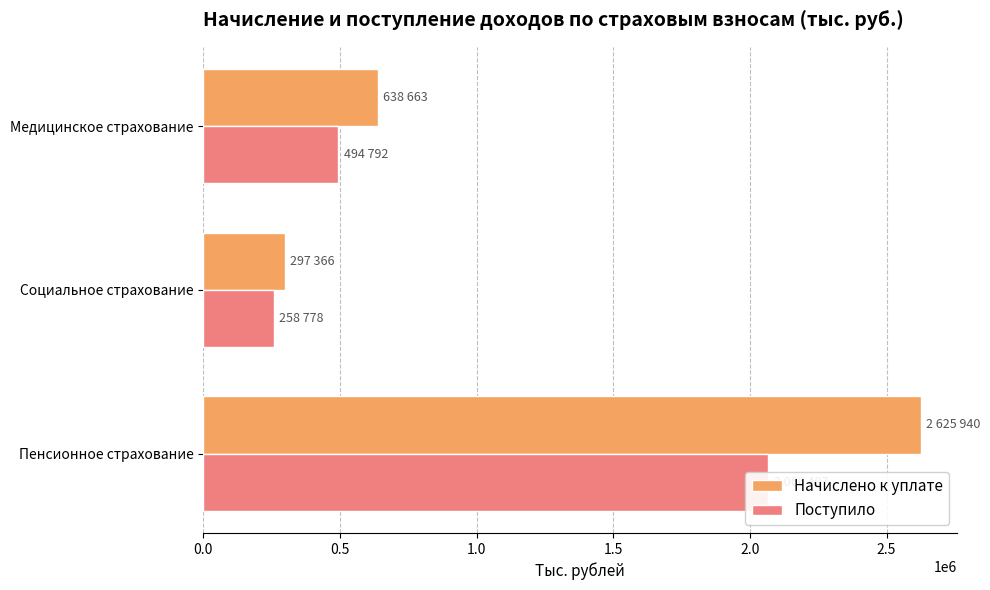

Rank the series by their maximum value, from lowest to highest.

Поступило, Начислено к уплате